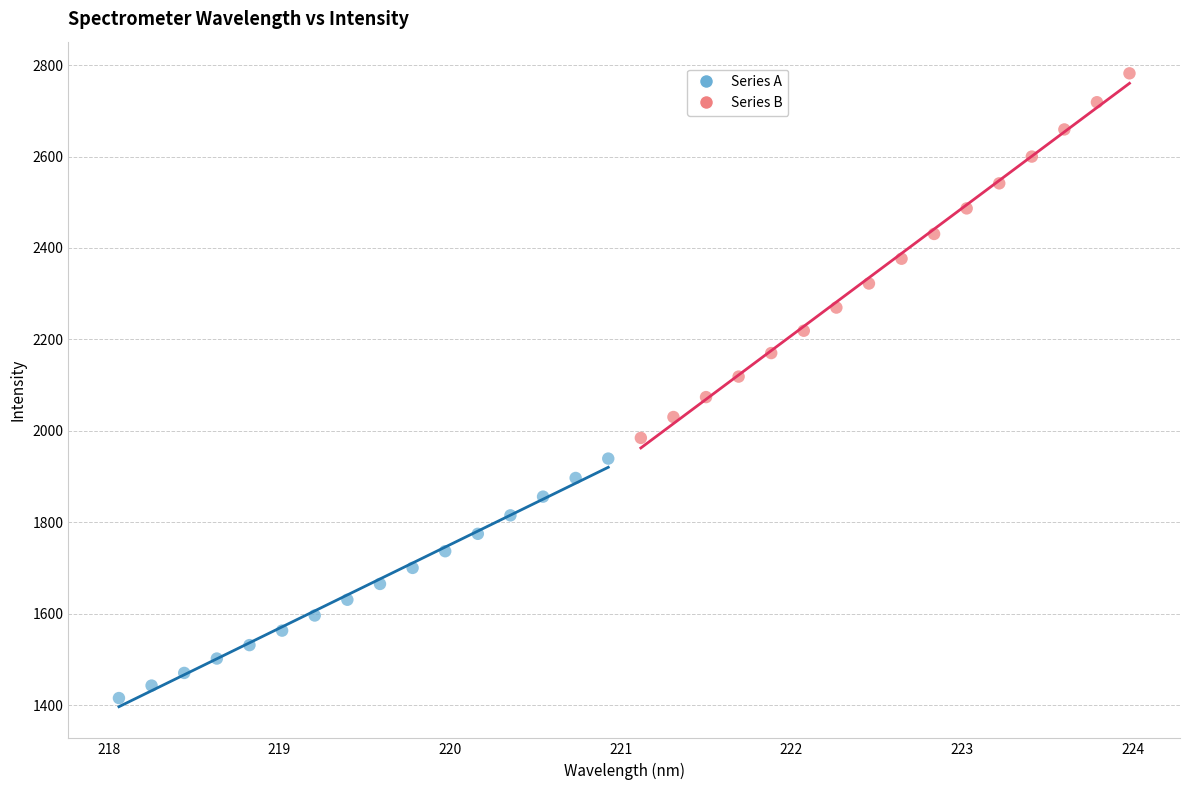

Which series contains the highest Y value?

Series B